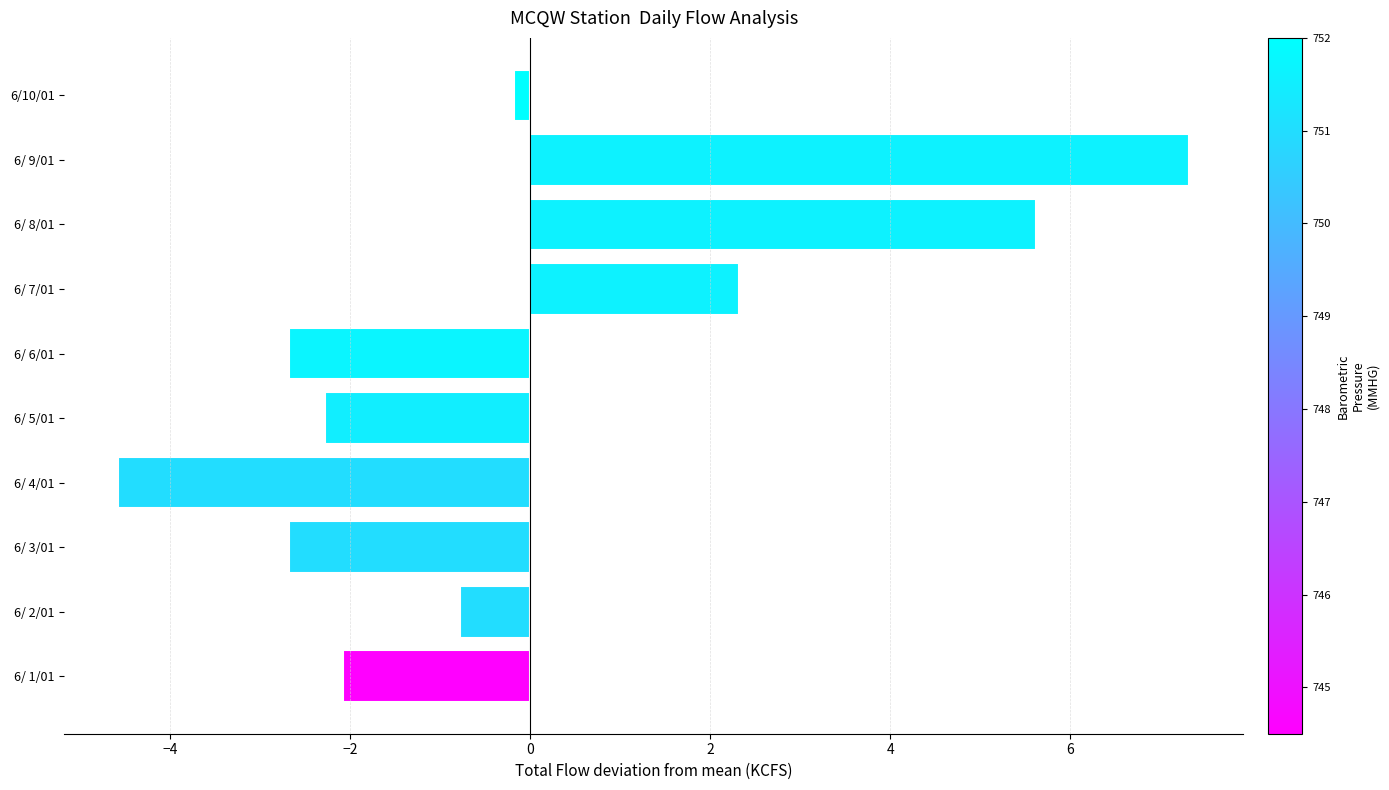

Which has a higher value, 6/ 1/01 or 6/ 3/01?

6/ 1/01